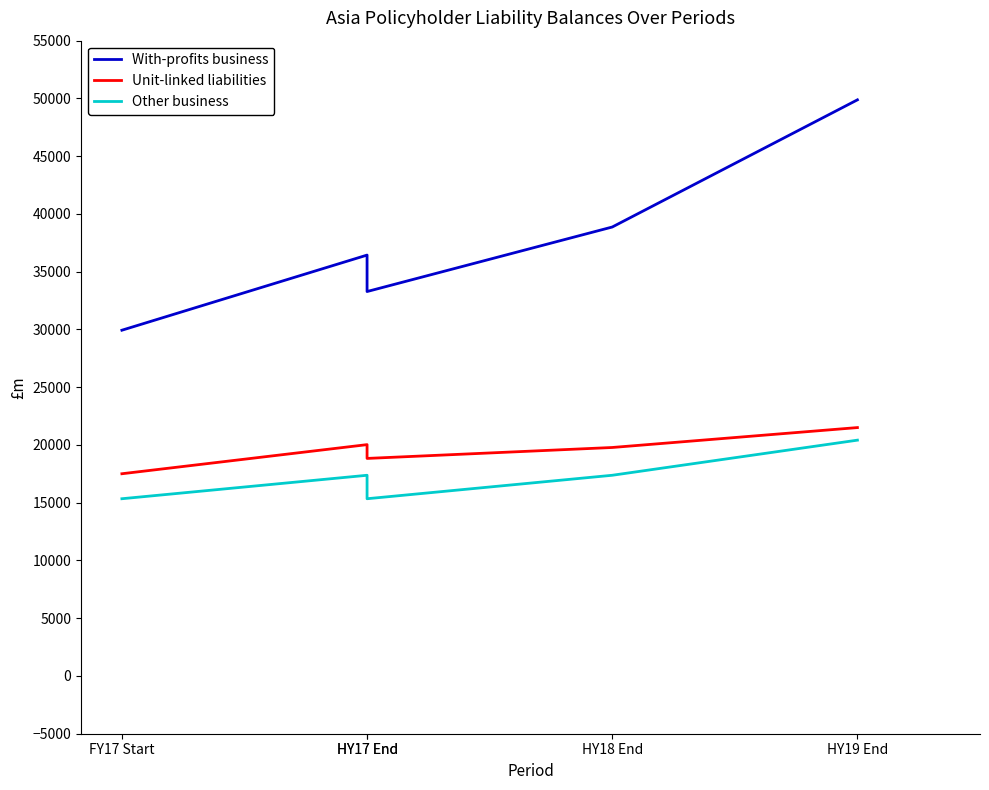

At HY17 End, list the series in order from largest to smallest.

With-profits business, Unit-linked liabilities, Other business